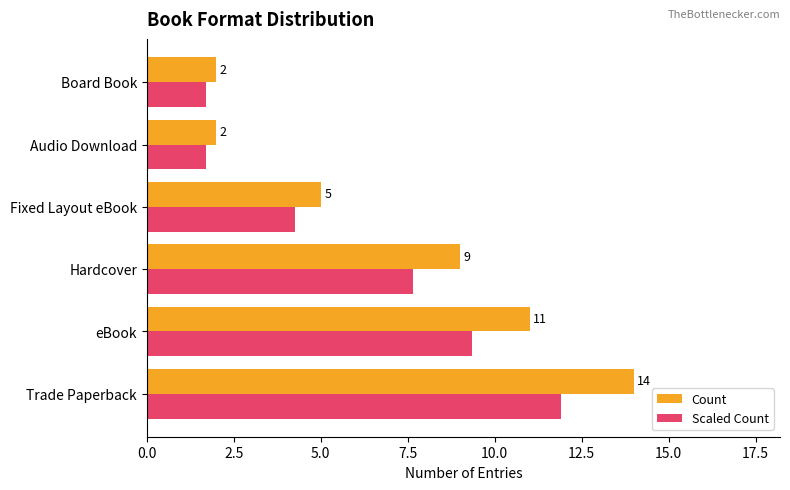

What is the smallest value displayed?

1.7